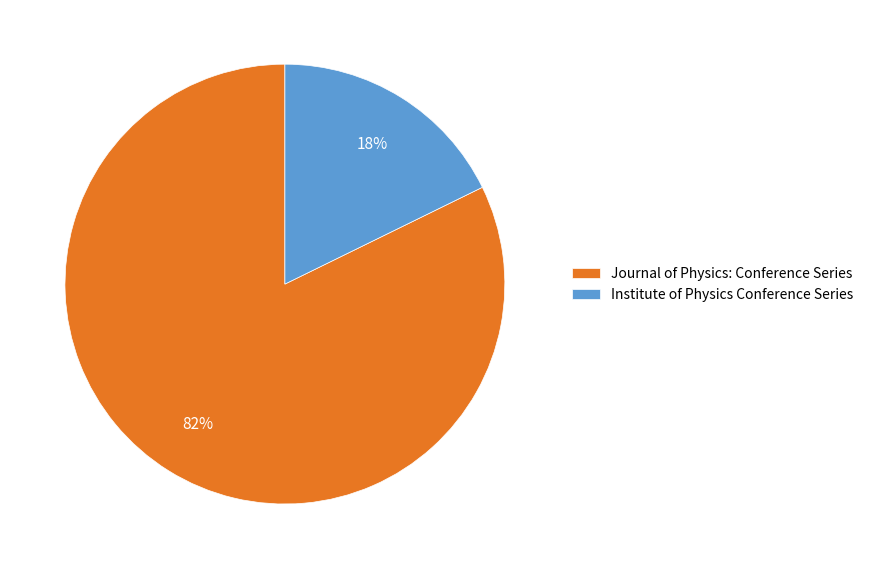

To the nearest percent, what portion does Journal of Physics: Conference Series represent?

82%